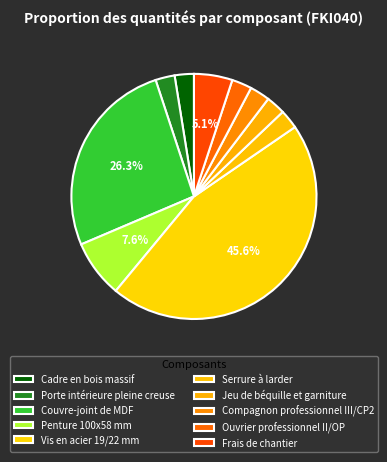

Does any single category account for the majority?

No